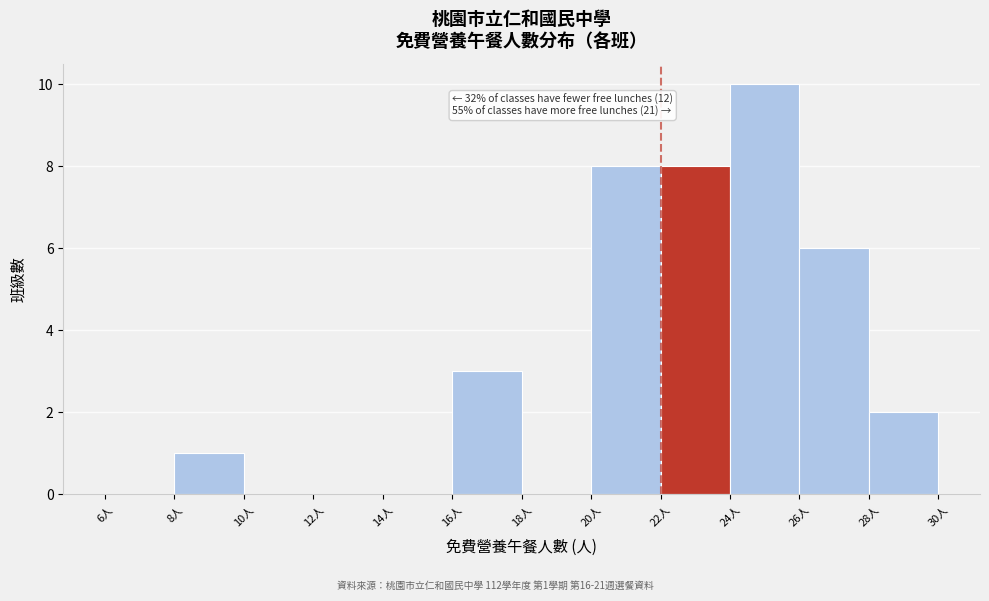

Over which range of the x-axis is the bar tallest?

24 to 26